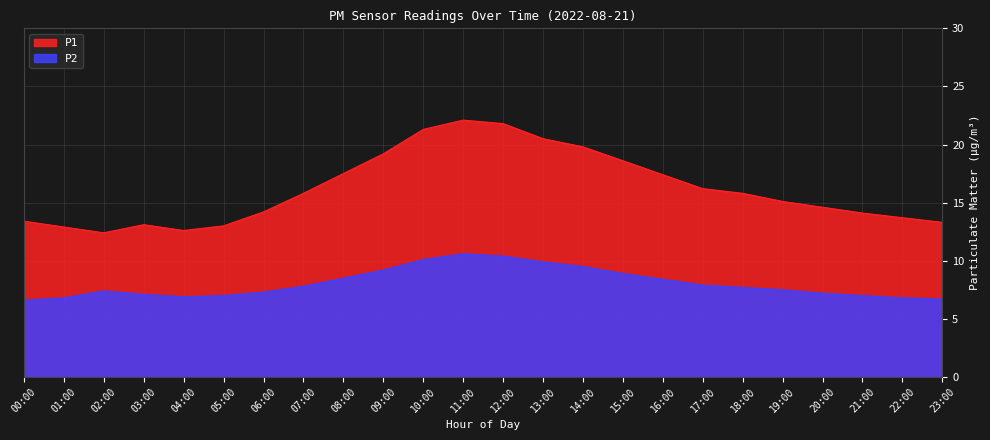

How many data points in P1 are above 15?

13